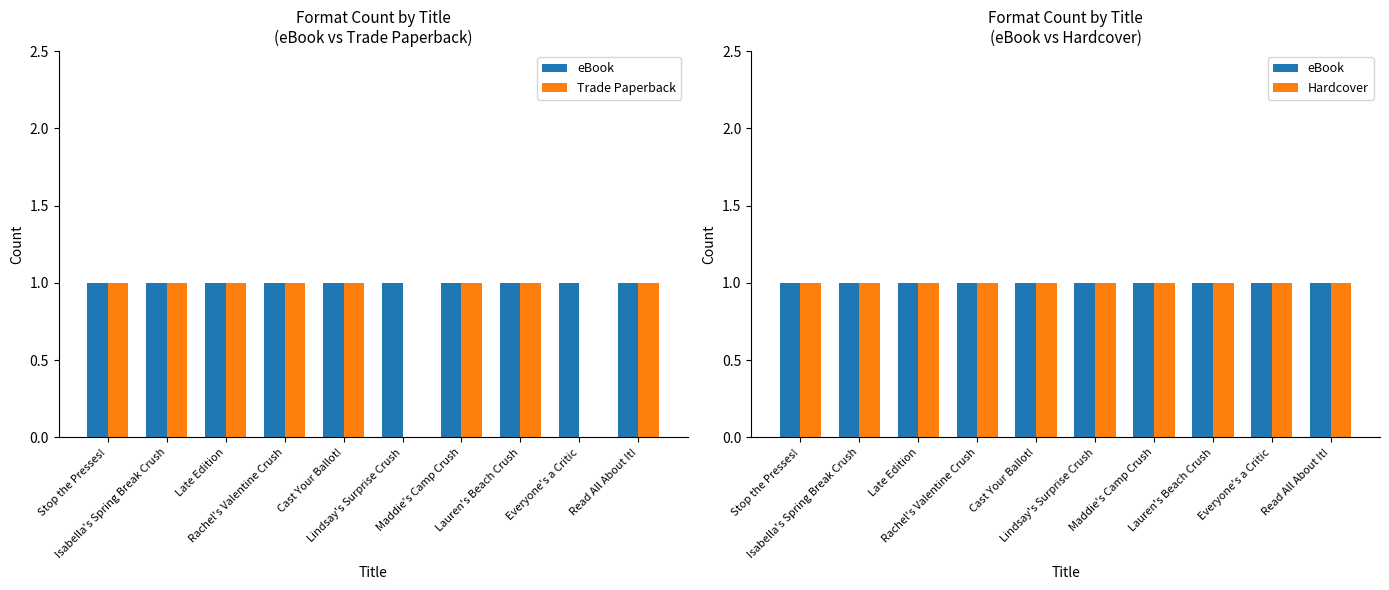

Is it true that eBook equals 1 at Rachel's Valentine Crush?

False